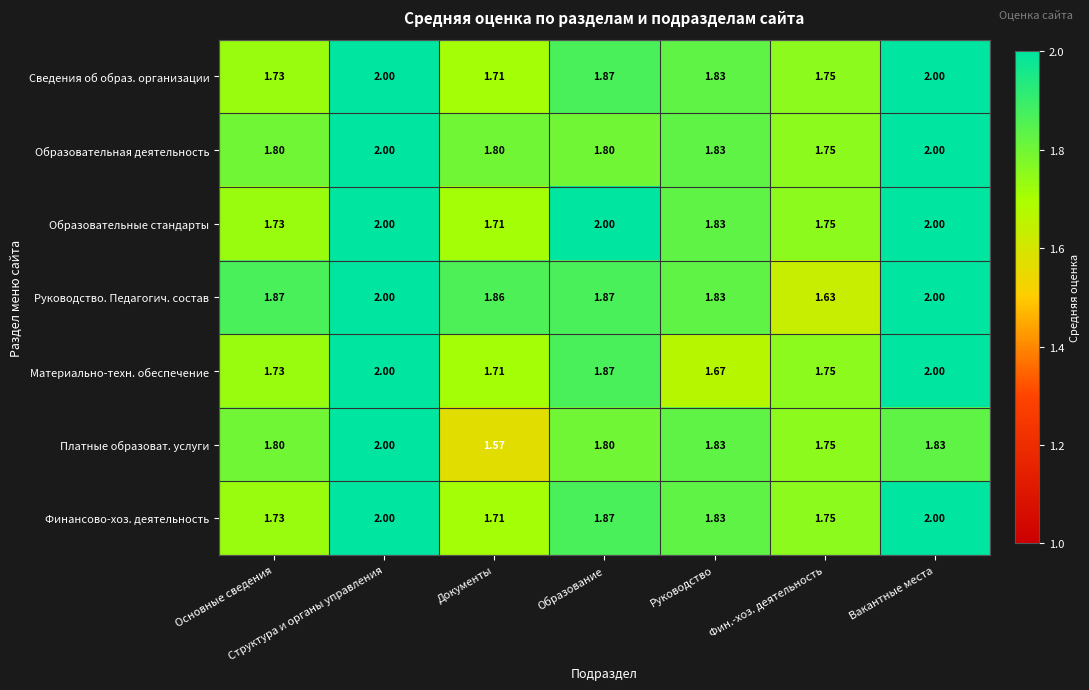

How many categories are shown in the chart?

7